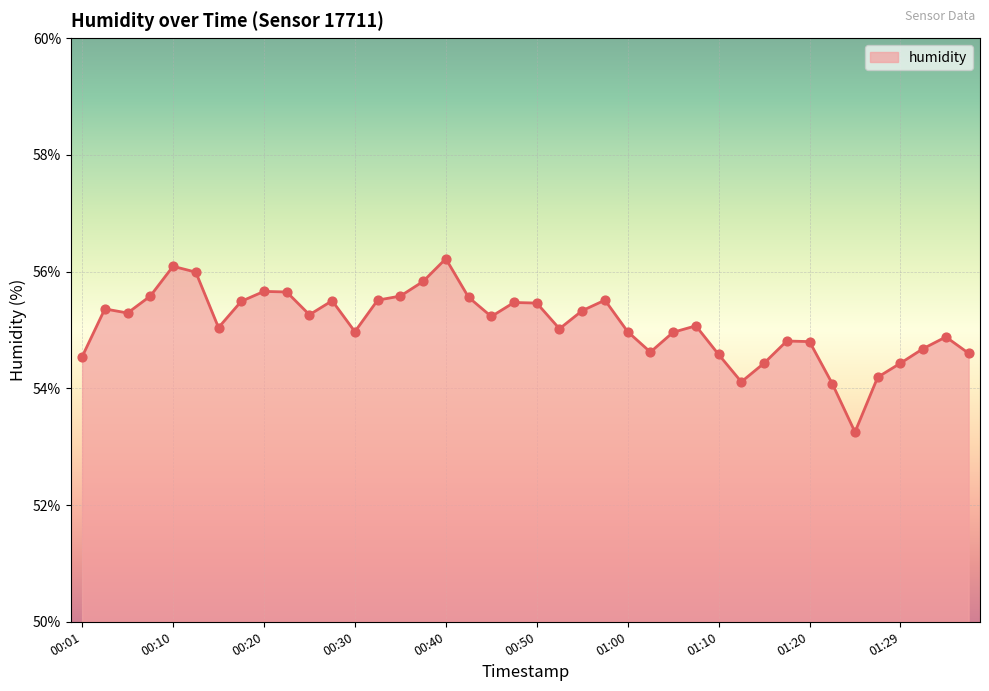

What is the maximum value shown in the chart?

56.2